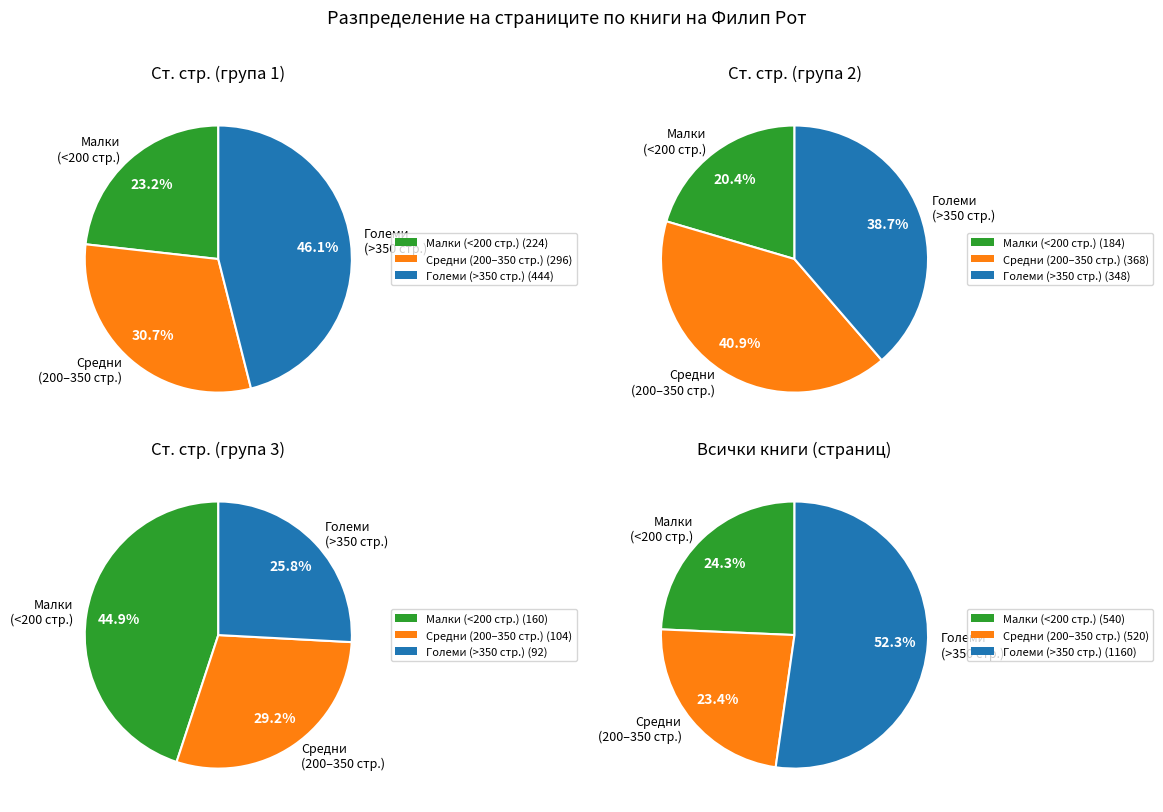

Is the sum of 13208 and 13207 greater than half?

No